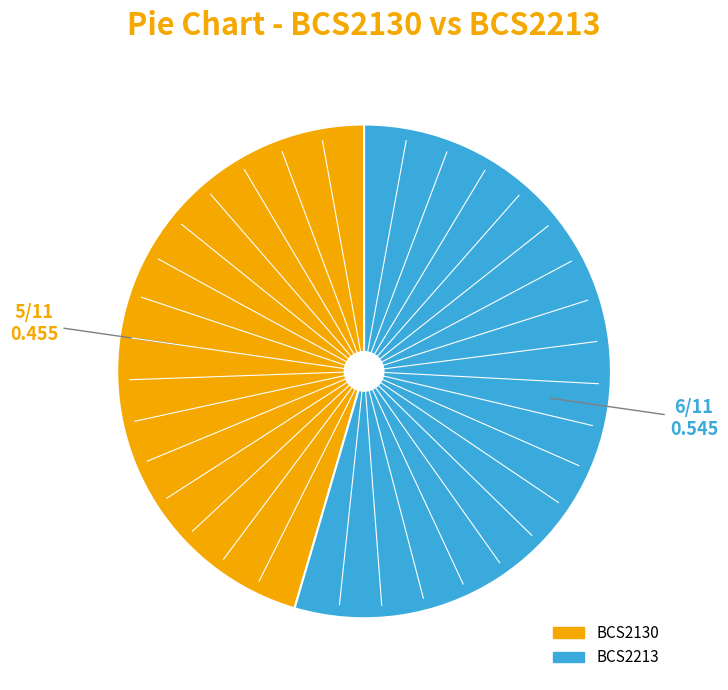

Which has a higher value, BCS2130 or BCS2213?

BCS2213